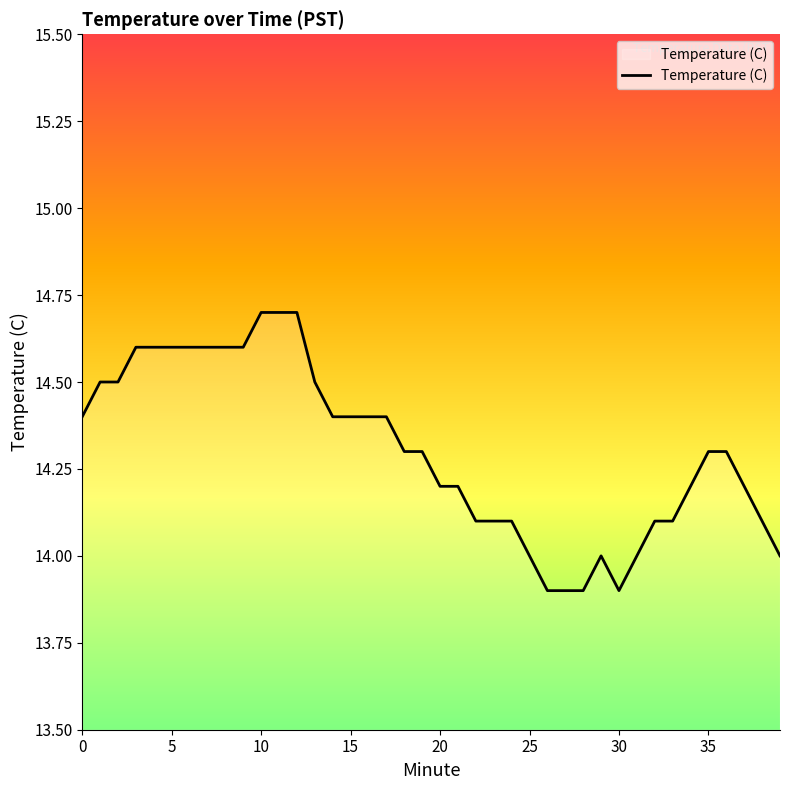

What is the maximum value shown in the chart?

14.7